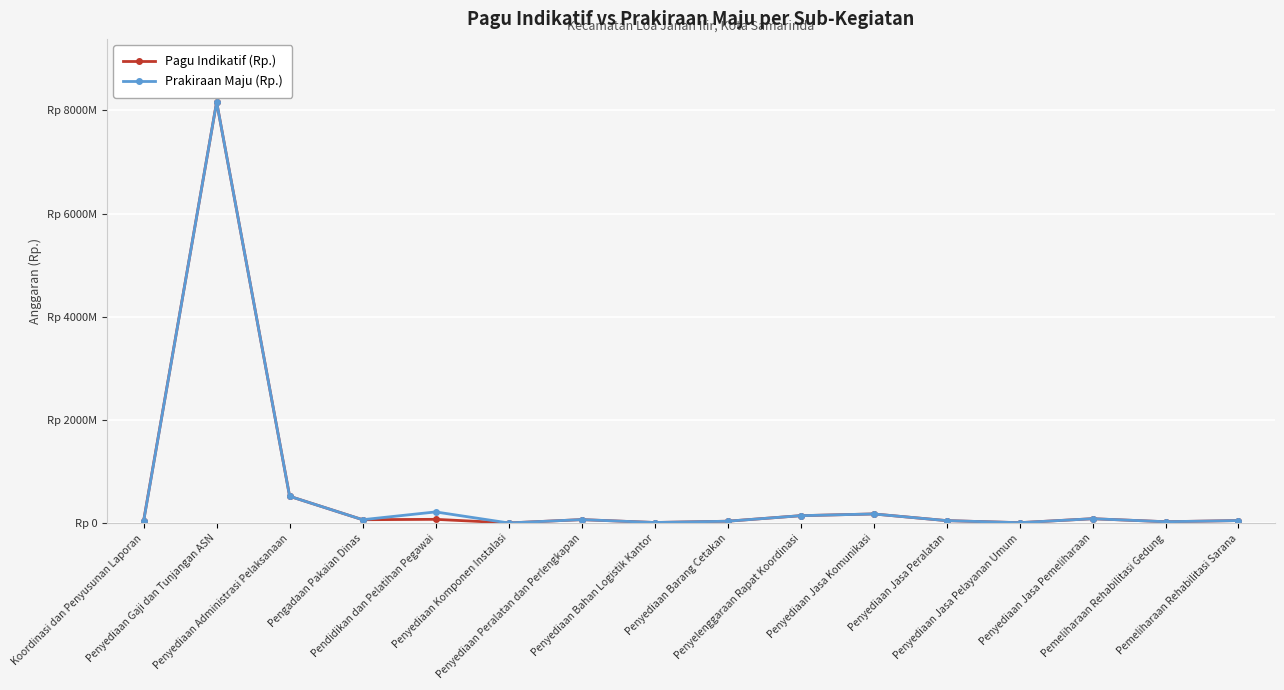

At which category is the sum across all series the highest?

Penyediaan Gaji dan Tunjangan ASN